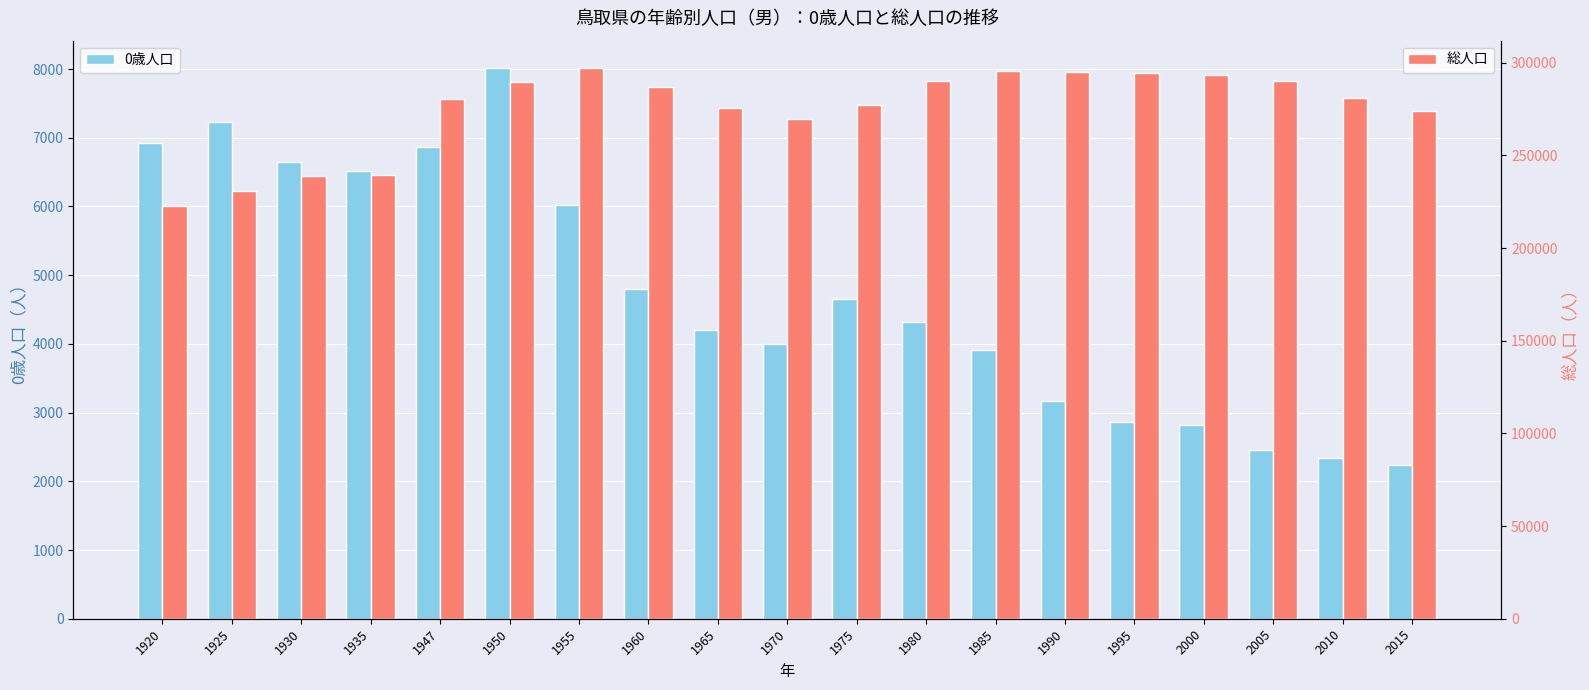

At which category does the chart reach its minimum across all series?

2015